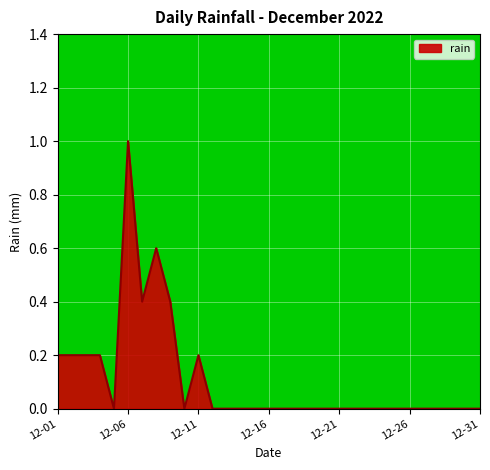

How many lines are shown in the chart?

1